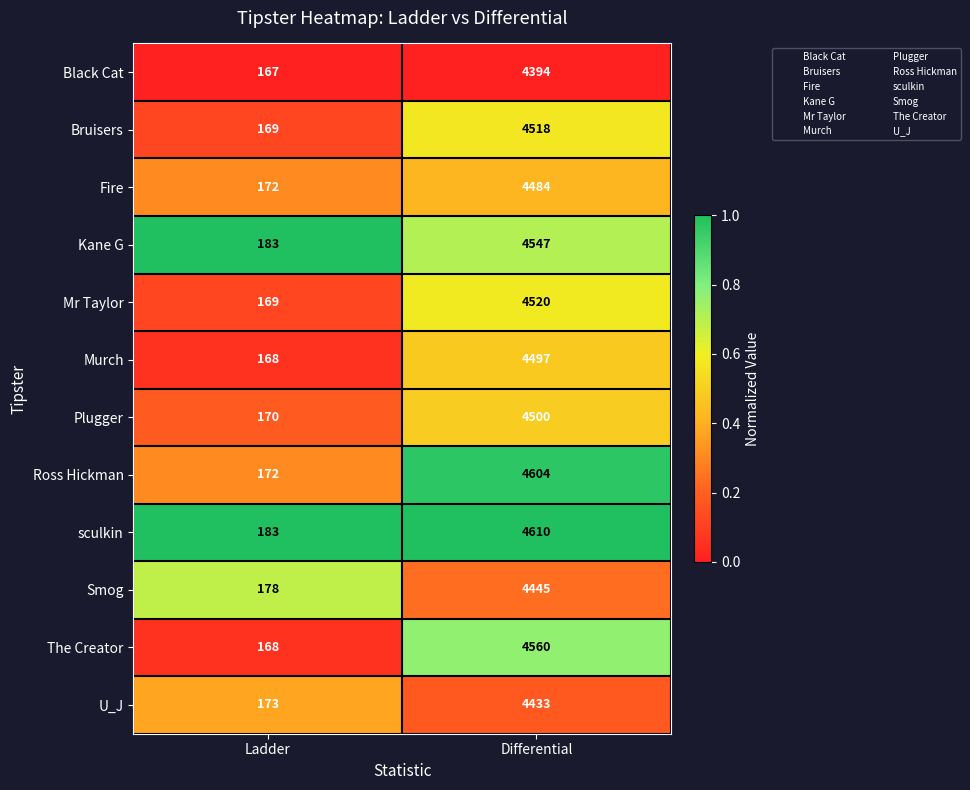

Which series has the widest spread of values?

Ross Hickman